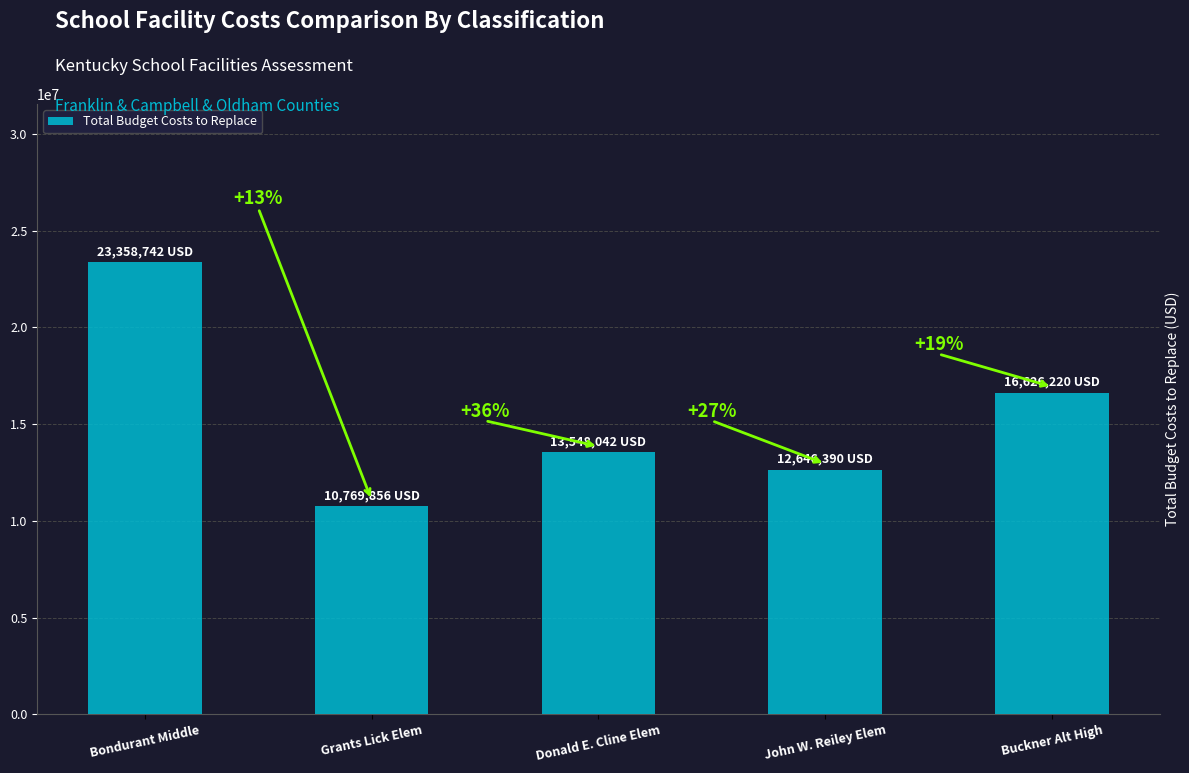

How many bars are there in total?

5